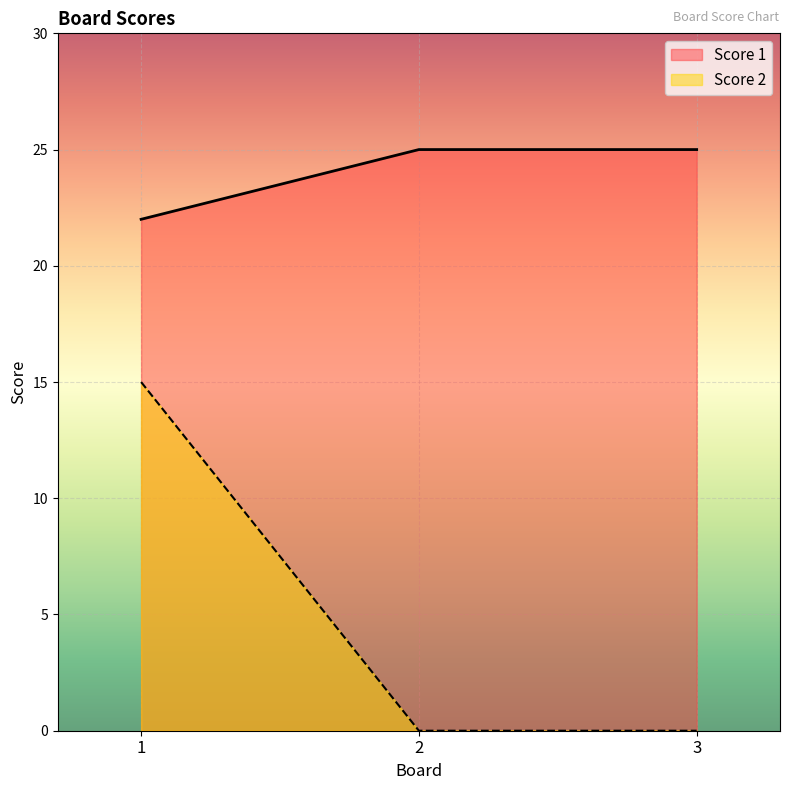

True or false: Score 1 has a value of 25 at 2.

True